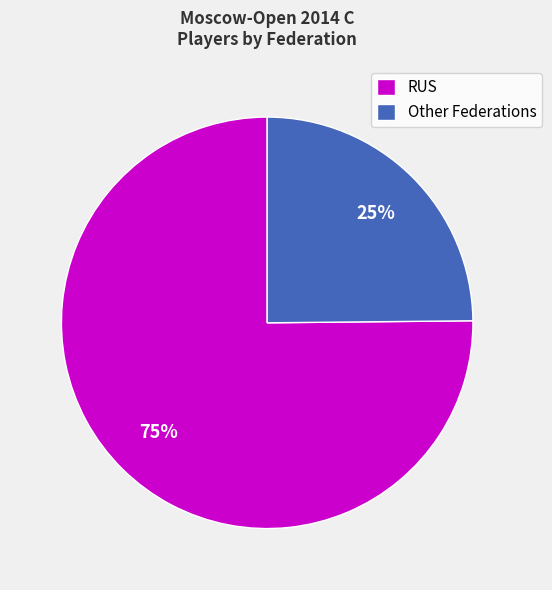

Combined, do RUS and Other Federations account for over 50%?

Yes